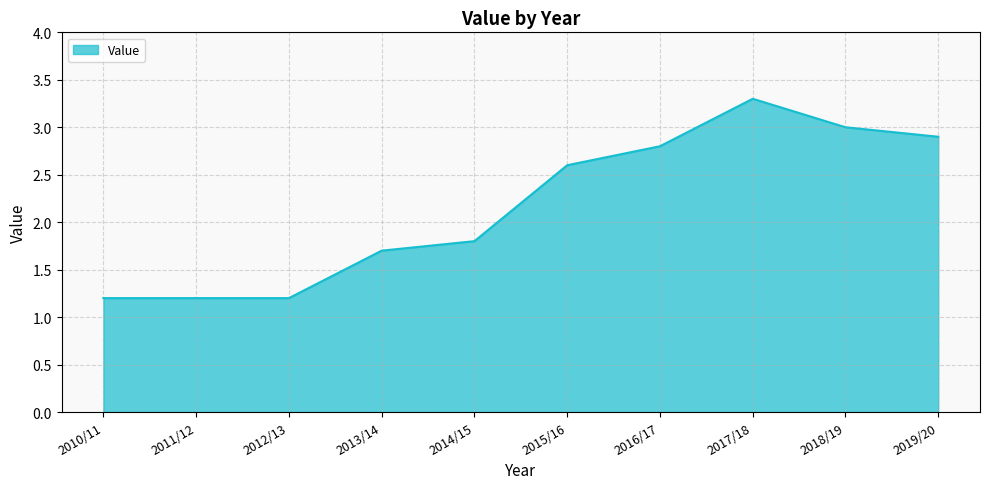

True or false: the data shows 1.7 at 2013/14.

True